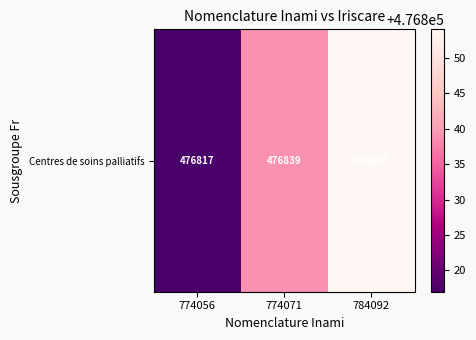

What is the maximum value shown in the chart?

476854